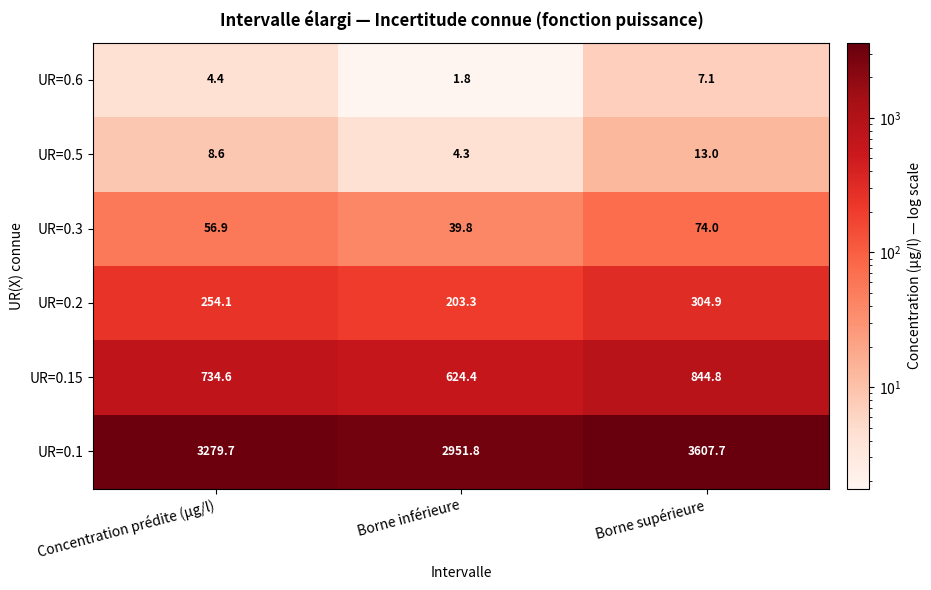

Reading left to right, list all the values displayed in this chart.

UR=0.6: 4.4	1.8	7.1
UR=0.5: 8.6	4.3	13.0
UR=0.3: 56.9	39.8	74.0
UR=0.2: 254.1	203.3	304.9
UR=0.15: 734.6	624.4	844.8
UR=0.1: 3279.7	2951.8	3607.7